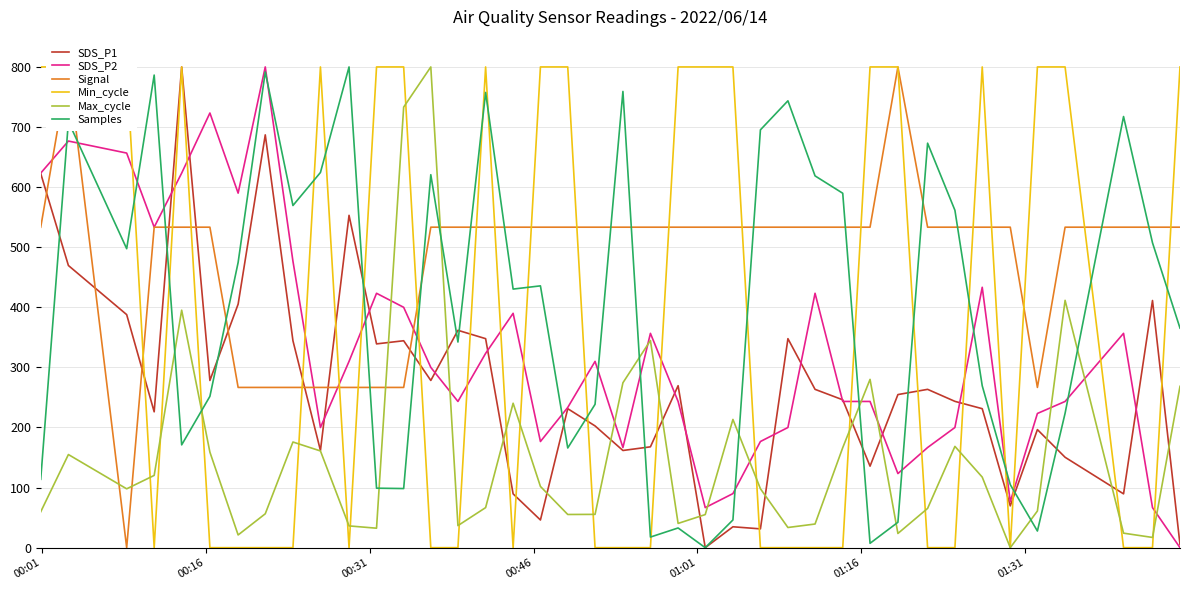

True or false: Max_cycle and SDS_P2 cross at least once.

True